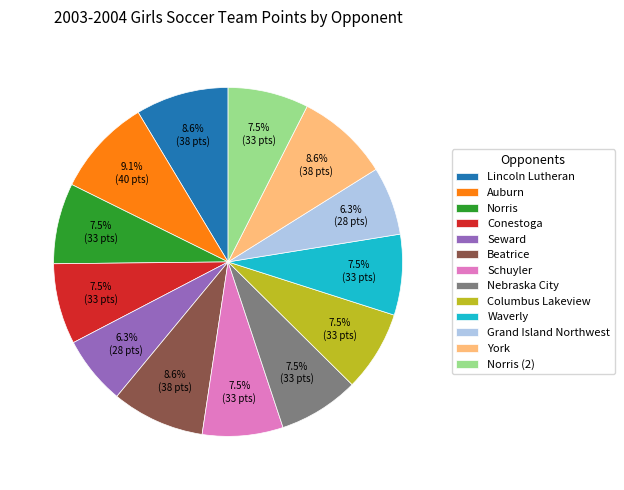

To the nearest percent, what is the combined percentage of Waverly and Grand Island Northwest?

14%